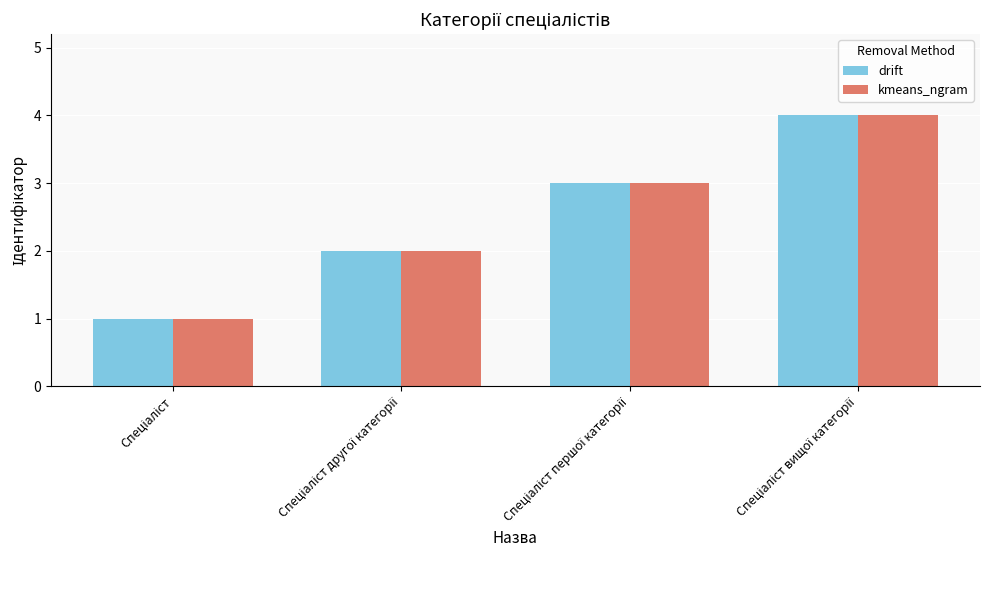

What is the sum of all drift values?

10